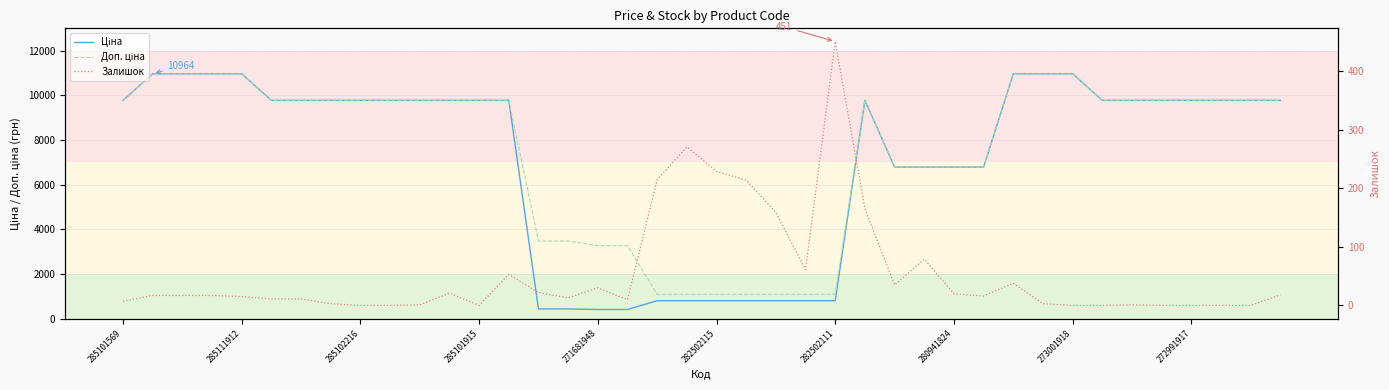

At how many categories does at least one series exceed 3025?

33